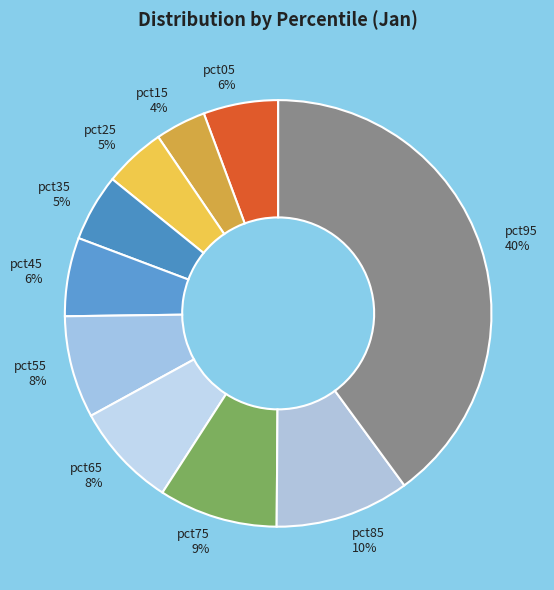

Is it true that pct55 is 8% of the pie?

True